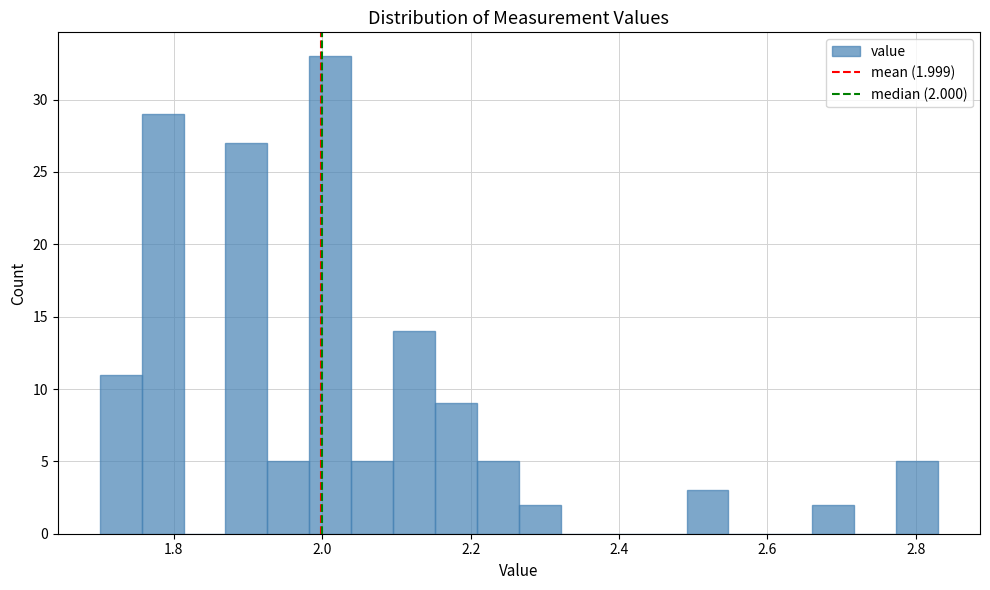

Read against the x-axis, roughly where is the centre of the tallest bar?

2.02